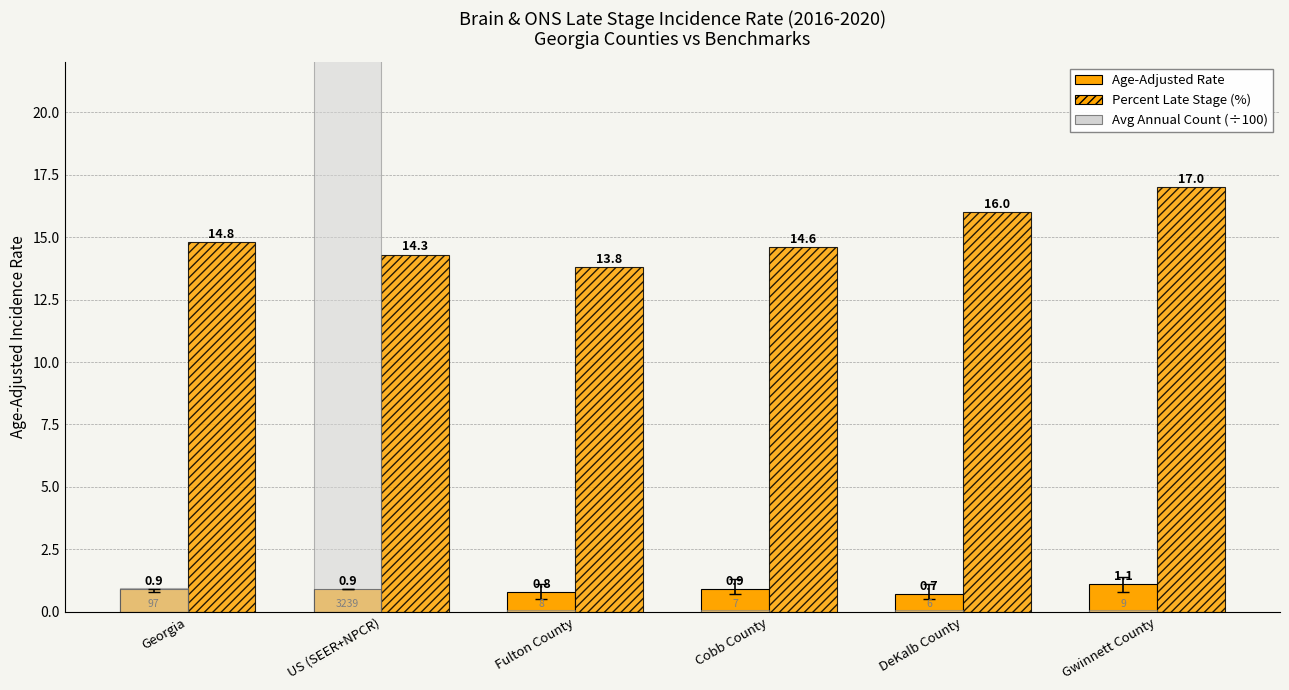

Are the bars grouped side by side (vs. stacked)?

Yes